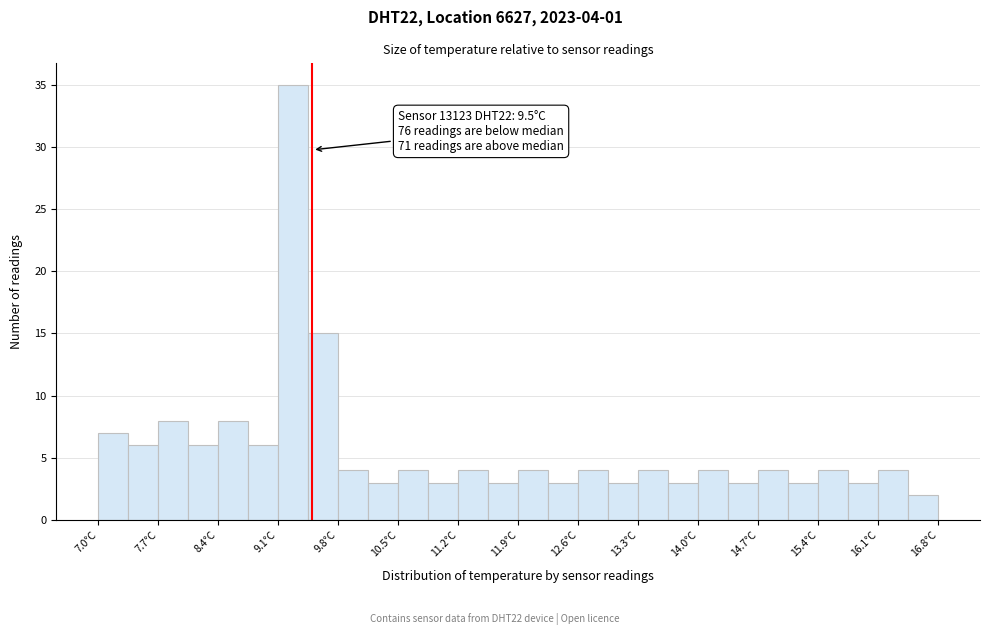

Read against the x-axis, roughly where is the centre of the tallest bar?

9.3